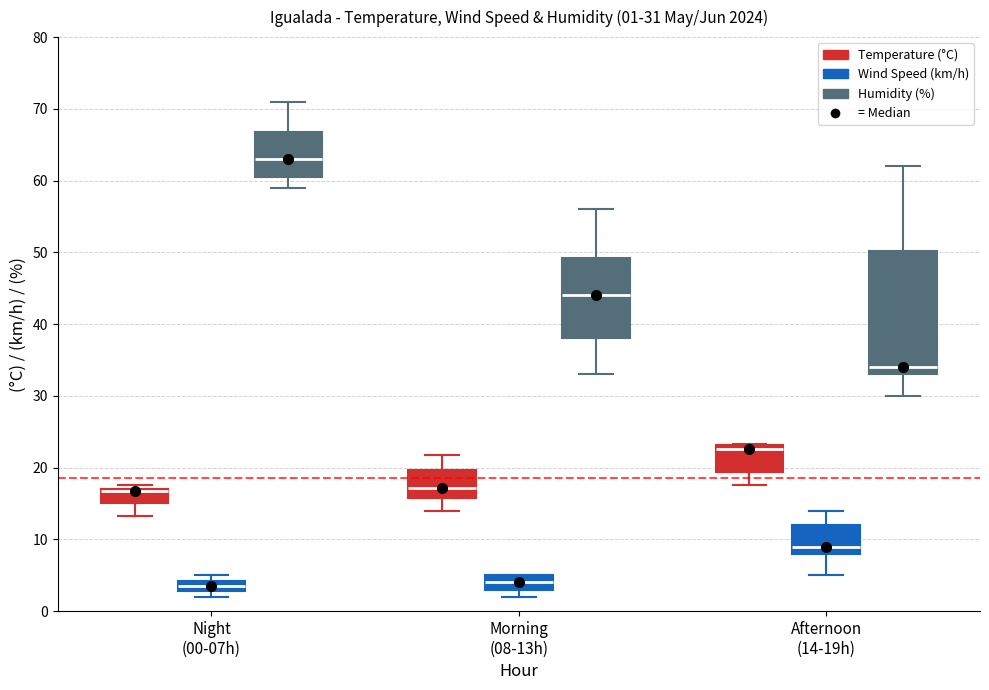

Comparing the boxes themselves (not the whiskers), which one is the tallest?

Afternoon (14-19h) (Humidity (%))